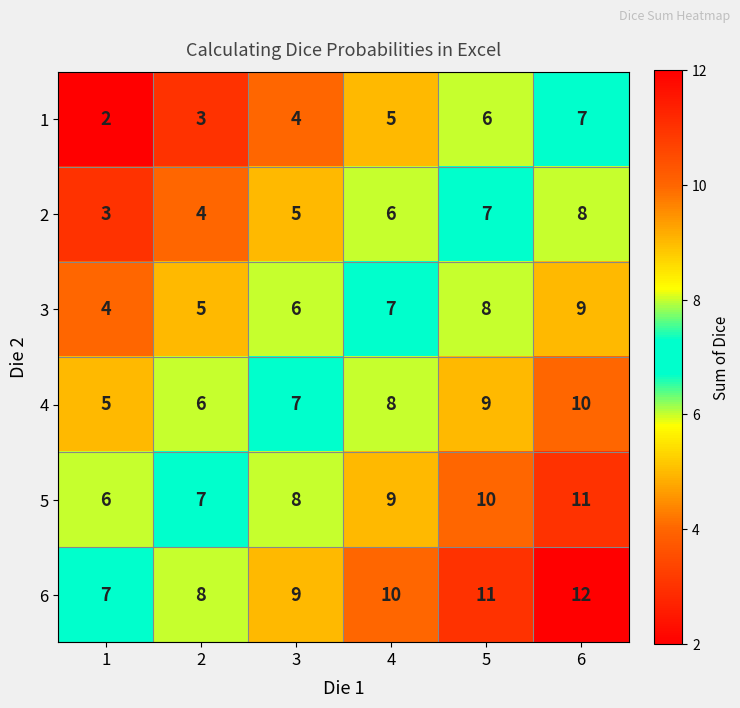

What is the approximate value of 5 at 4?

9